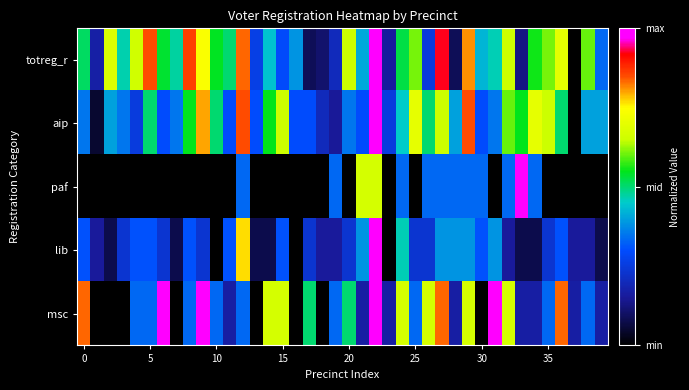

Reading right to left, what are all the values shown in this chart?

totreg_r: 0.3	0.6	0.0	0.7	0.6	0.6	0.1	0.7	0.5	0.4	0.8	0.1	0.9	0.2	0.6	0.5	0.2	1.0	0.4	0.6	0.2	0.1	0.1	0.4	0.3	0.4	0.3	0.8	0.5	0.5	0.7	0.9	0.5	0.5	0.8	0.7	0.5	0.7	0.2	0.5
aip: 0.4	0.4	0.0	0.5	0.7	0.7	0.6	0.6	0.3	0.3	0.8	0.4	0.7	0.5	0.7	0.5	0.2	1.0	0.3	0.3	0.1	0.2	0.3	0.3	0.7	0.6	0.3	0.8	0.3	0.5	0.8	0.6	0.3	0.3	0.5	0.2	0.3	0.4	0.1	0.3
paf: 0.0	0.0	0.0	0.0	0.0	0.3	1.0	0.3	0.0	0.3	0.3	0.3	0.3	0.3	0.0	0.3	0.0	0.7	0.7	0.0	0.3	0.0	0.0	0.0	0.0	0.0	0.0	0.3	0.0	0.0	0.0	0.0	0.0	0.0	0.0	0.0	0.0	0.0	0.0	0.0
lib: 0.1	0.2	0.2	0.3	0.2	0.1	0.1	0.2	0.4	0.3	0.4	0.4	0.4	0.2	0.2	0.5	0.0	1.0	0.4	0.2	0.2	0.2	0.2	0.0	0.3	0.1	0.1	0.8	0.3	0.0	0.2	0.3	0.1	0.2	0.3	0.3	0.2	0.1	0.2	0.3
msc: 0.2	0.3	0.2	0.8	0.3	0.2	0.2	0.7	1.0	0.0	0.7	0.2	0.8	0.7	0.3	0.7	0.2	1.0	0.2	0.5	0.3	0.0	0.5	0.0	0.7	0.7	0.0	0.3	0.2	0.3	1.0	0.3	0.0	1.0	0.3	0.3	0.0	0.0	0.0	0.8